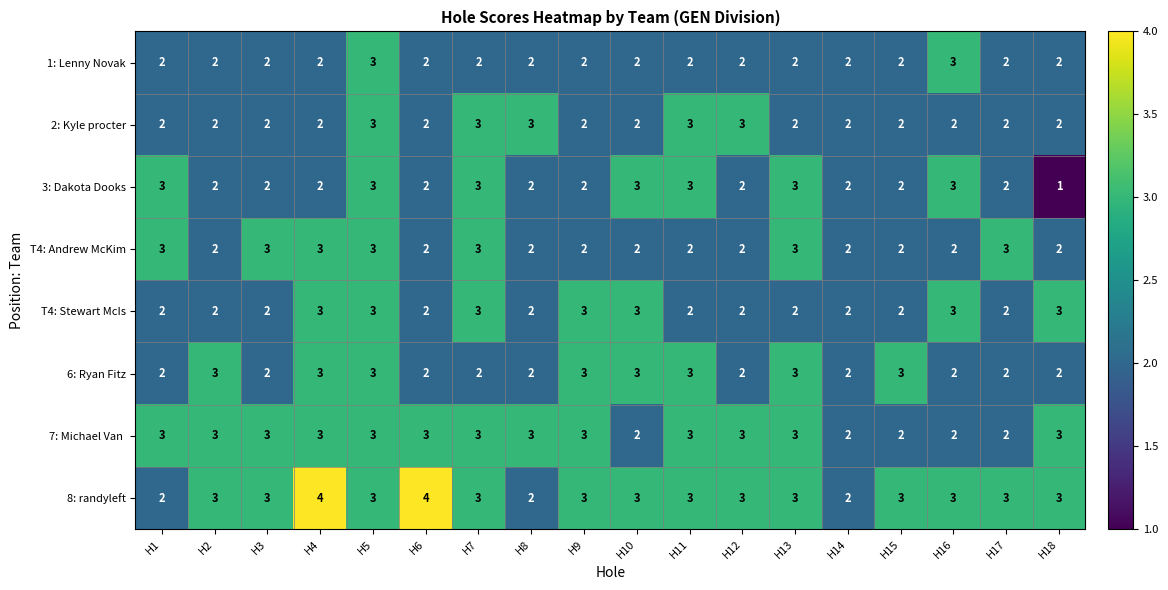

What is the total value across all series at H3?

19